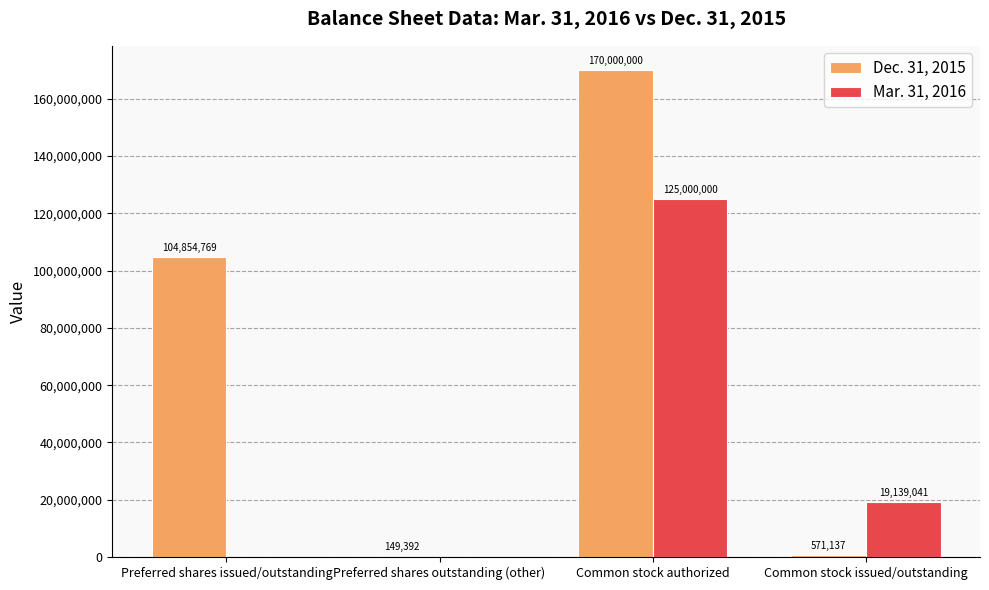

What value does the Dec. 31, 2015 series have at Preferred shares issued/outstanding?

104854769